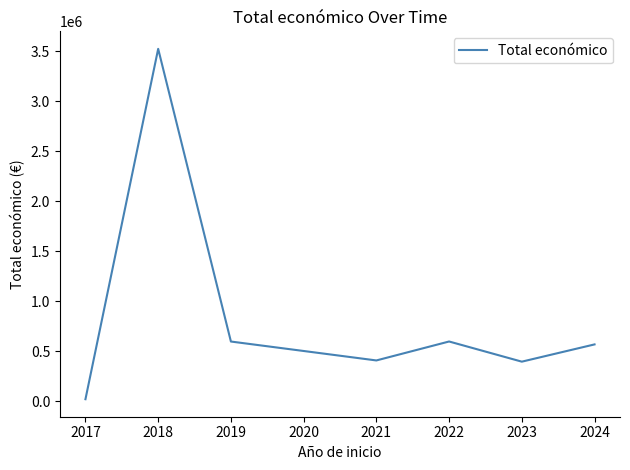

What is the greatest value displayed?

3525555.5